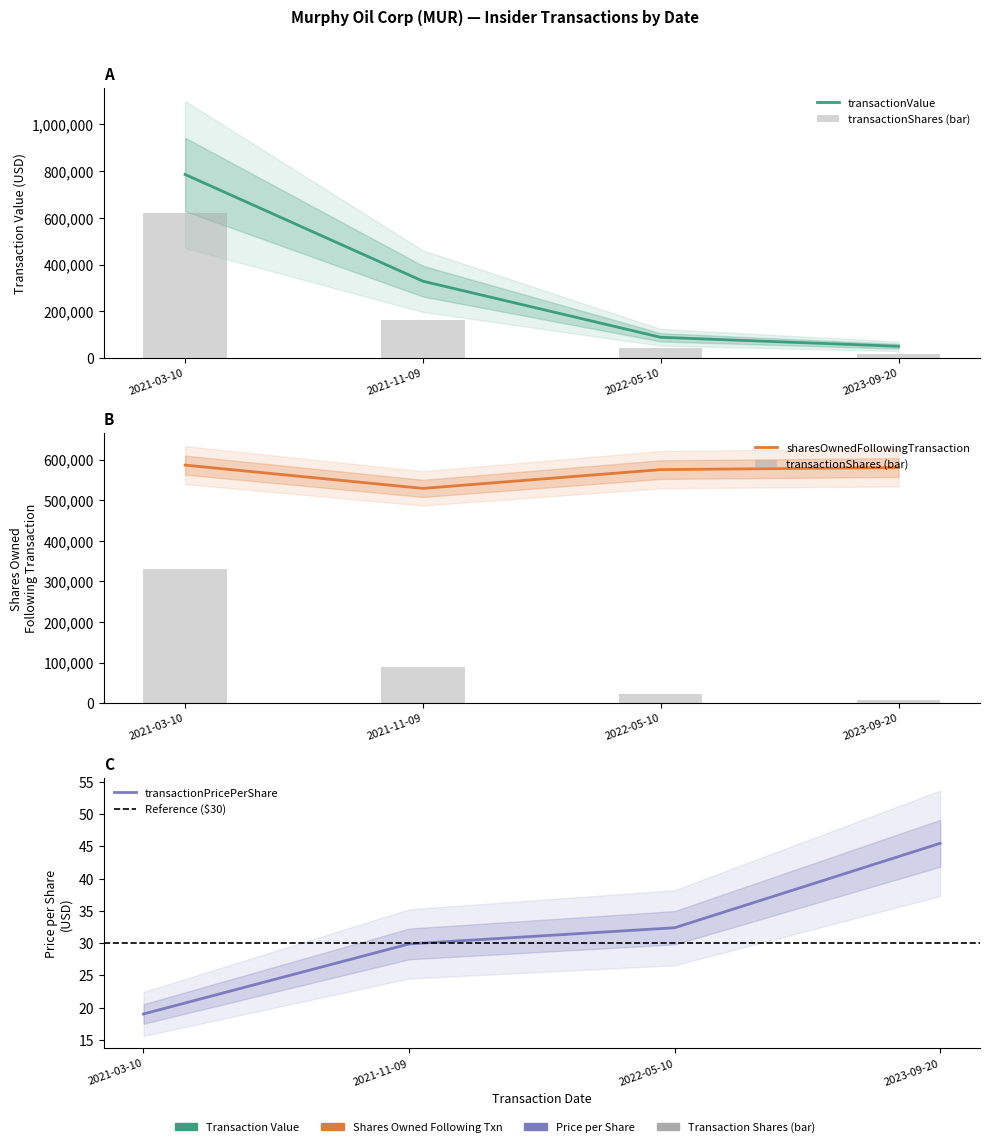

What is the difference between the maximum and minimum values in the transactionShares series?

603600.0